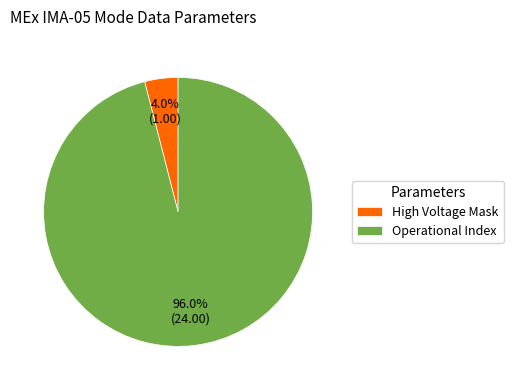

Which slice represents more than half of the pie?

Operational Index